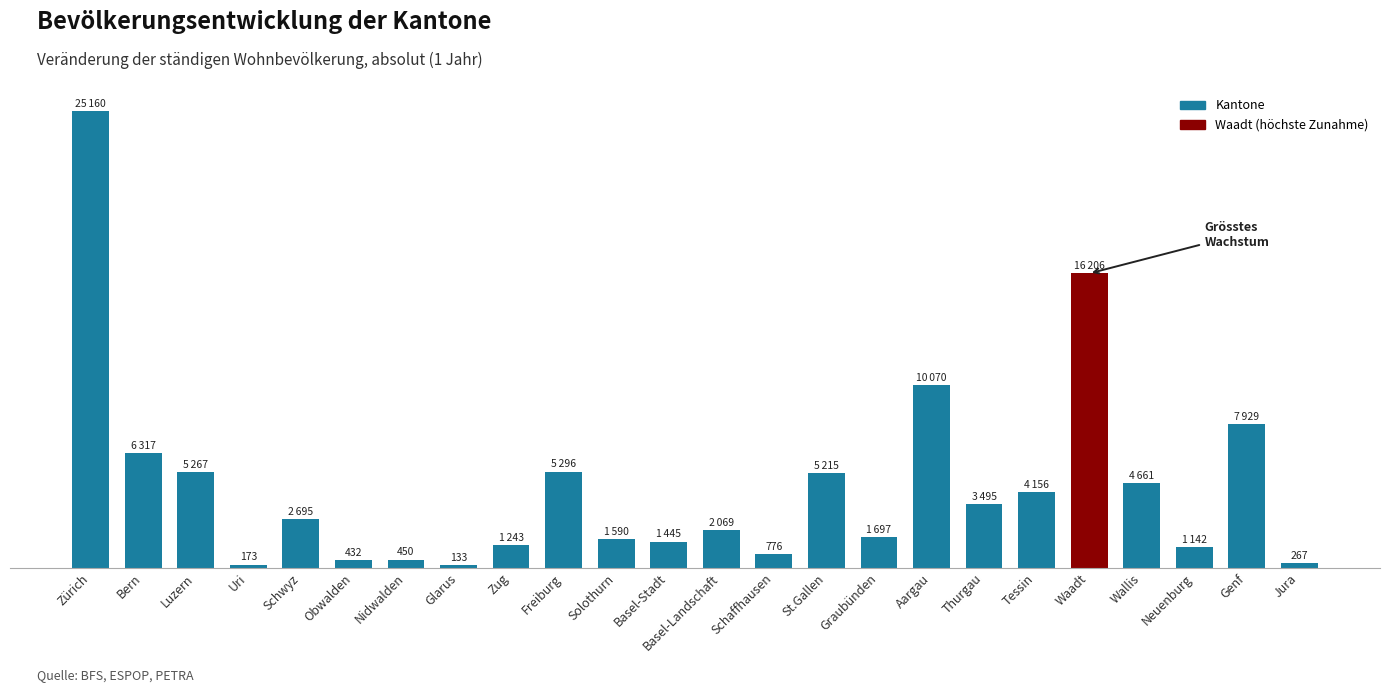

List the labels in order of value, smallest first.

Glarus, Uri, Jura, Obwalden, Nidwalden, Schaffhausen, Neuenburg, Zug, Basel-Stadt, Solothurn, Graubünden, Basel-Landschaft, Schwyz, Thurgau, Tessin, Wallis, St.Gallen, Luzern, Freiburg, Bern, Genf, Aargau, Waadt, Zürich